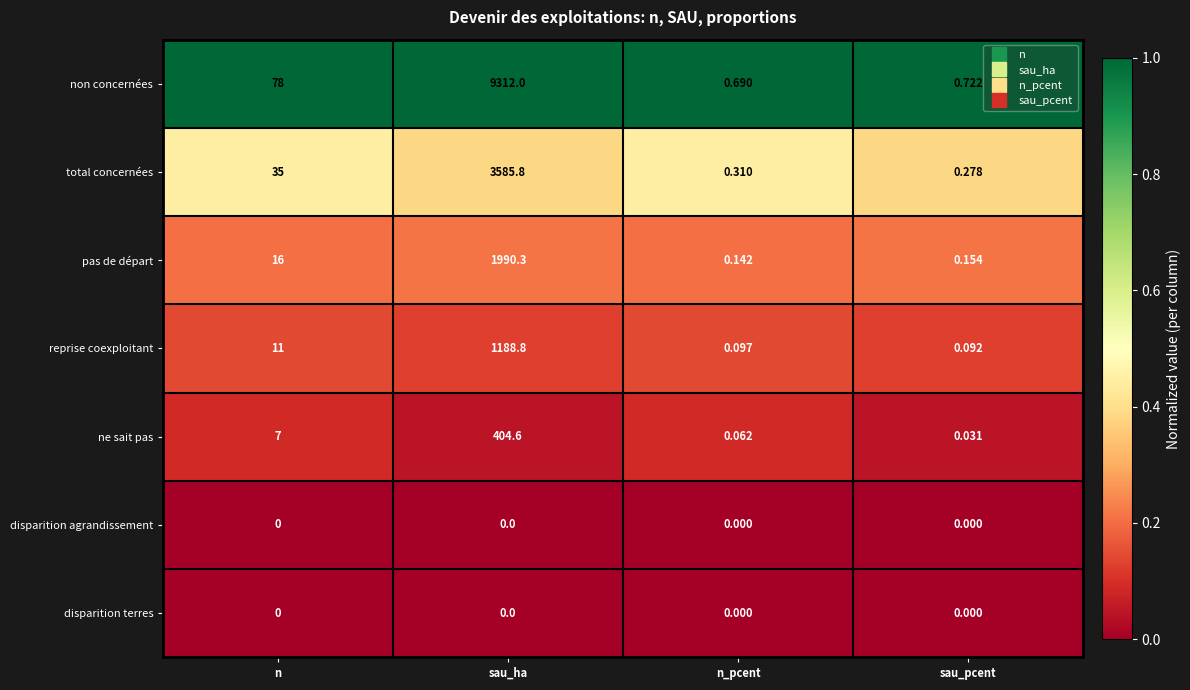

Which series has the widest spread of values?

non concernées